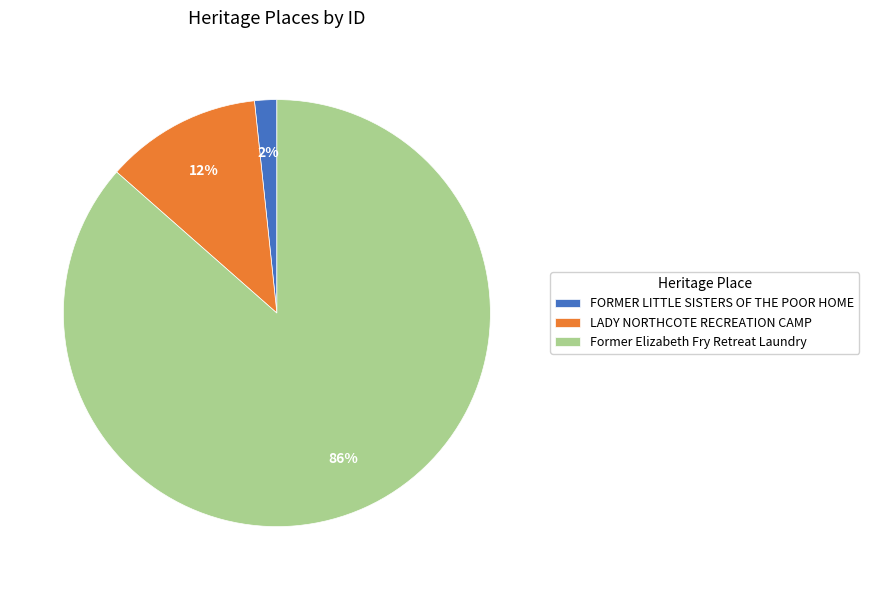

Count the number of slices in the pie.

3